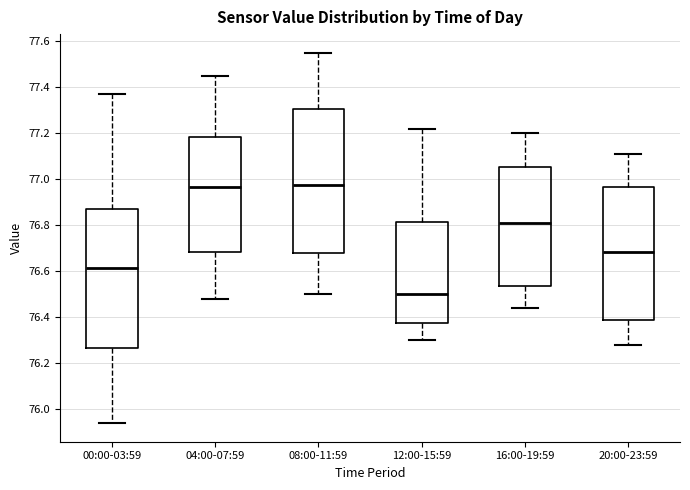

Where is the lower edge of the box for 20:00-23:59 on the y-axis? The values are not printed on the chart, so give them approximately, as read against the axis.

76.40